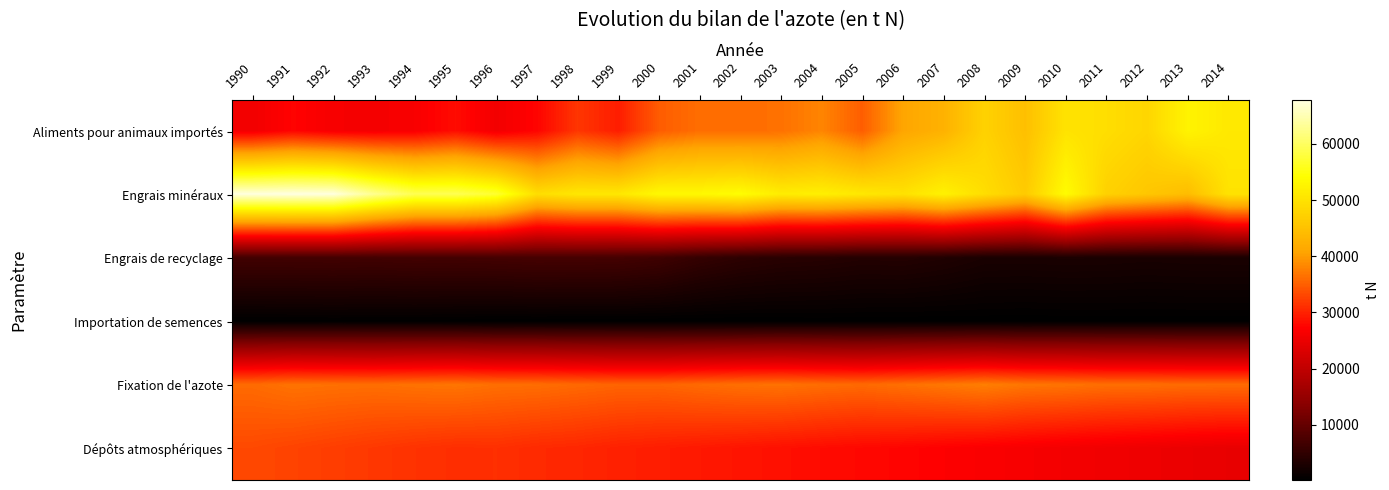

Which has a higher value, 1997 or 2005?

2005